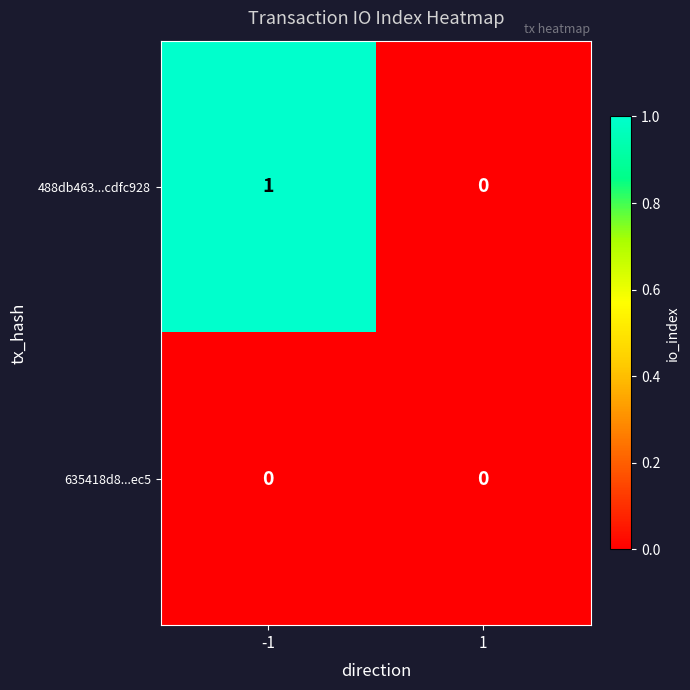

Which series has the largest total across all categories?

488db463...cdfc928